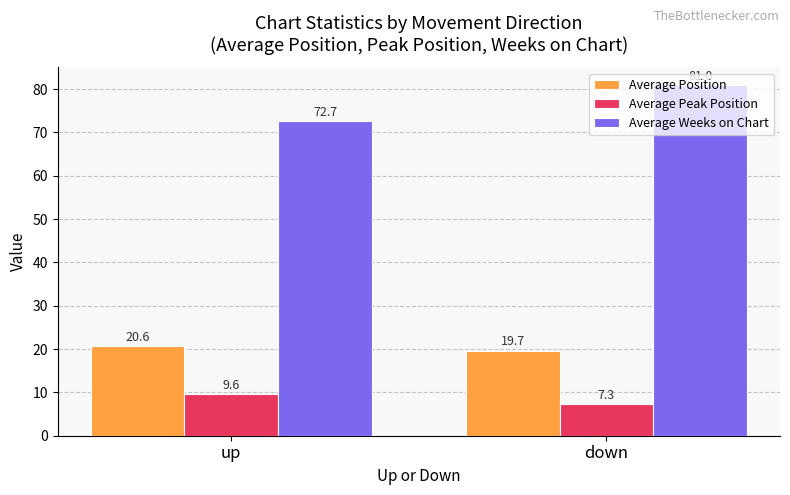

Reading left to right, transcribe all the data shown in this chart.

Average Position: 20.6	19.7
Average Peak Position: 9.6	7.3
Average Weeks on Chart: 72.7	81.0